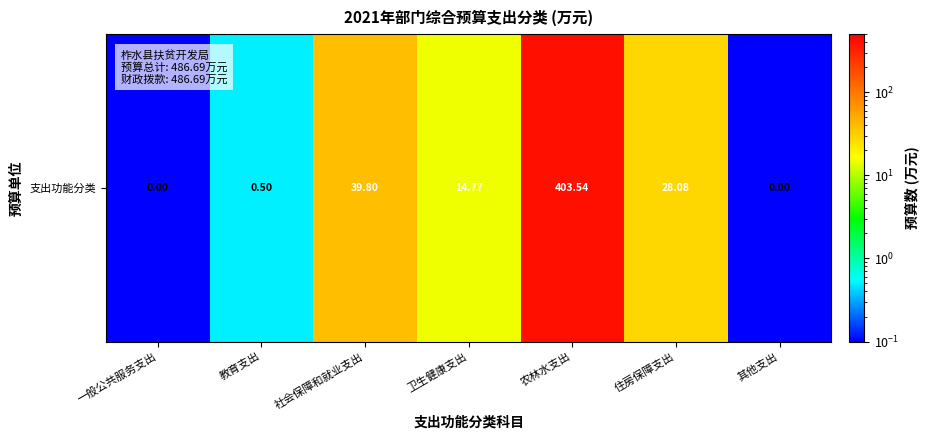

Which label corresponds to the smallest value in the chart?

一般公共服务支出